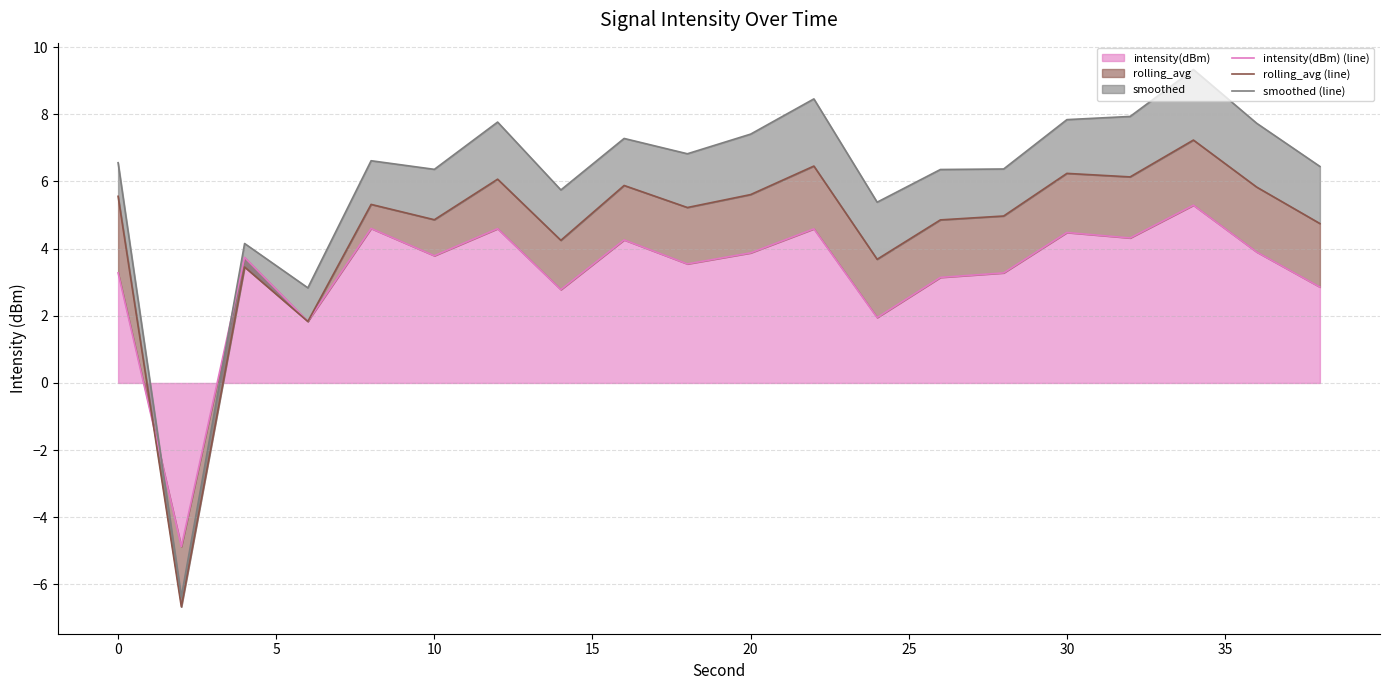

List the series in order of their peak value, highest first.

smoothed (line), rolling_avg (line), intensity(dBm) (line)